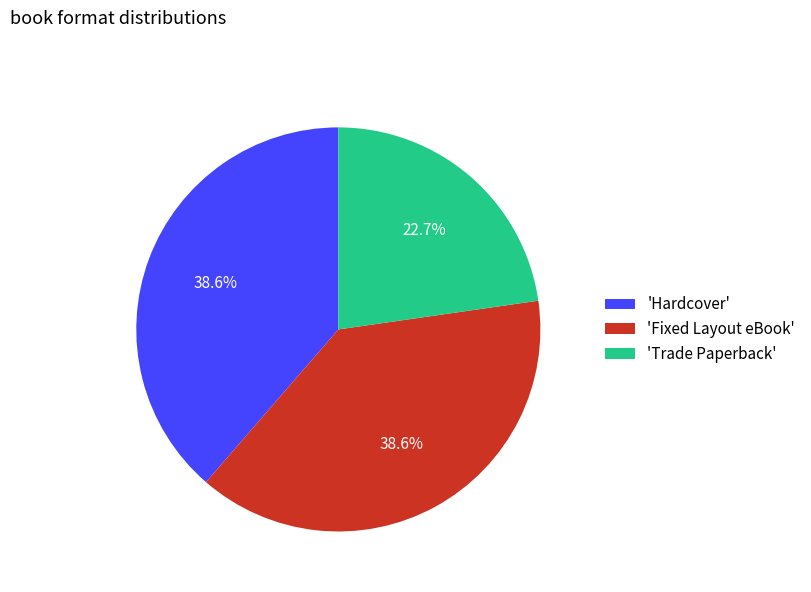

What percentage do 'Trade Paperback' and 'Hardcover' together represent?

61.4%